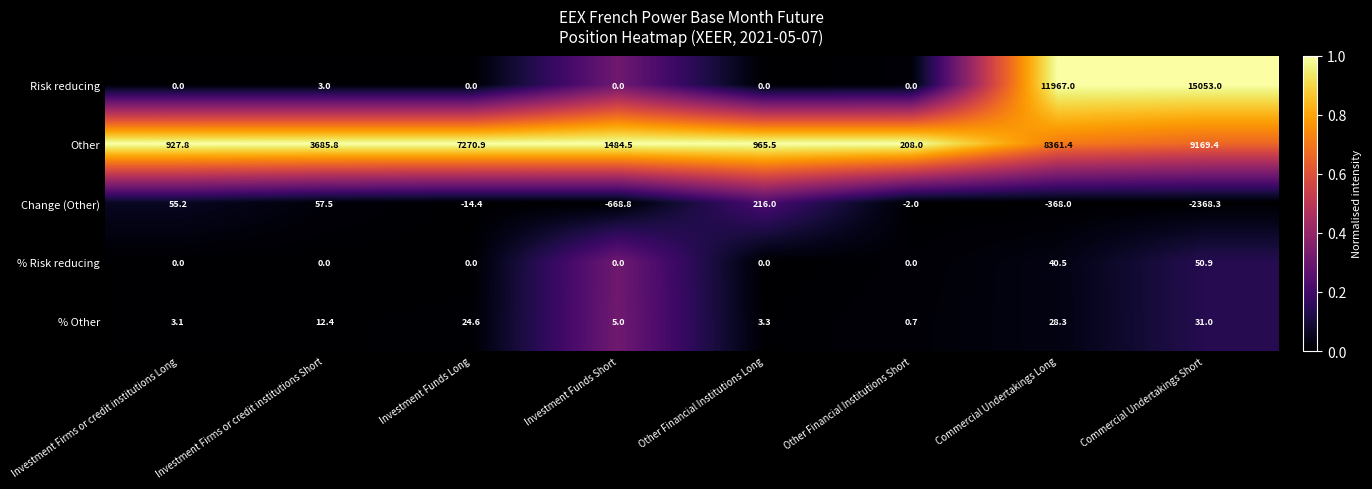

What is the average value of the Other series?

4009.2